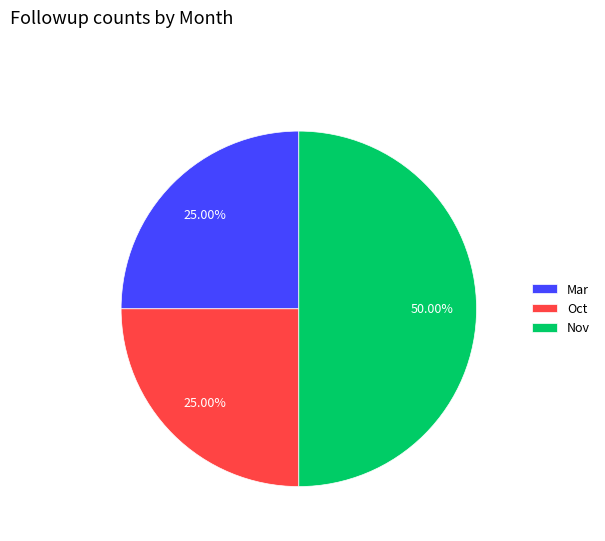

What percentage is the Mar slice, to the nearest percent?

25%